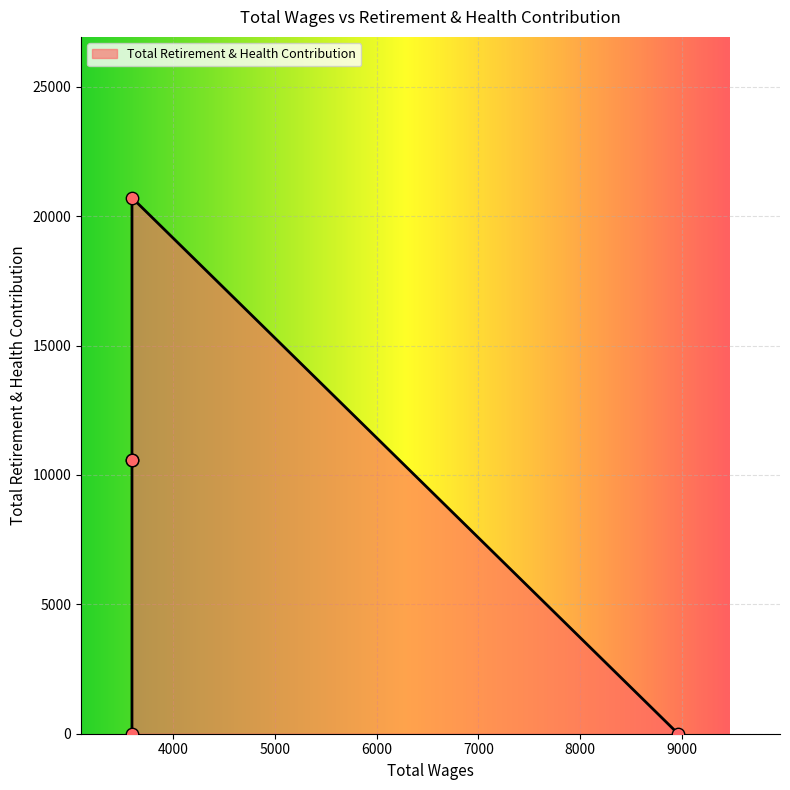

What is the ratio of the value at 3600.0 to the value at 3600.0?

1.0